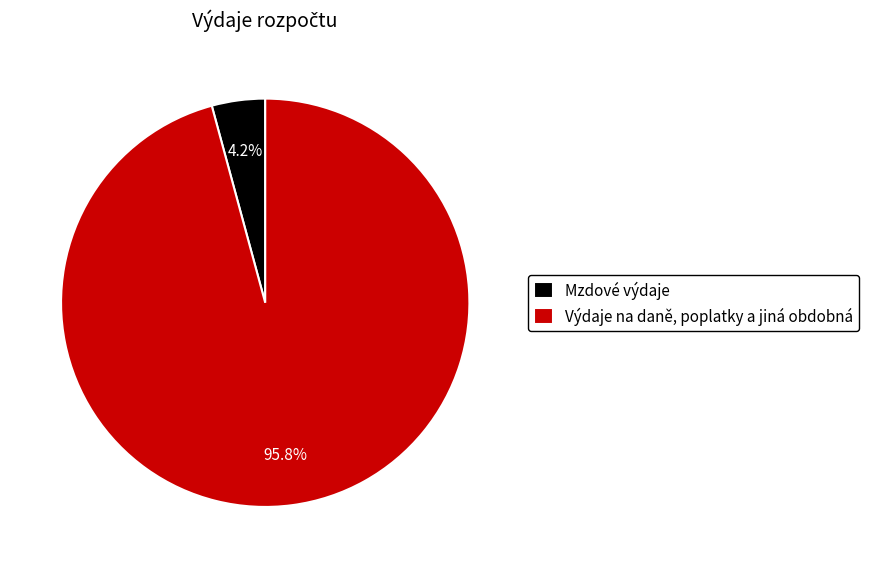

Is there a majority slice in this chart?

Yes